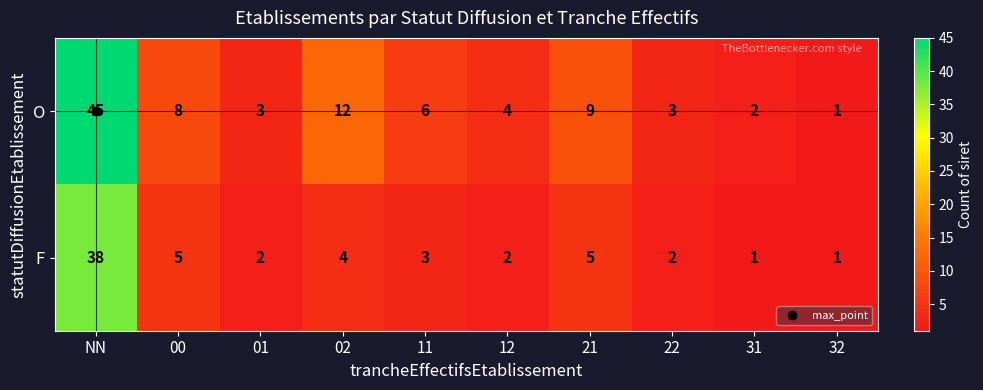

At which label does O first exceed 6?

NN